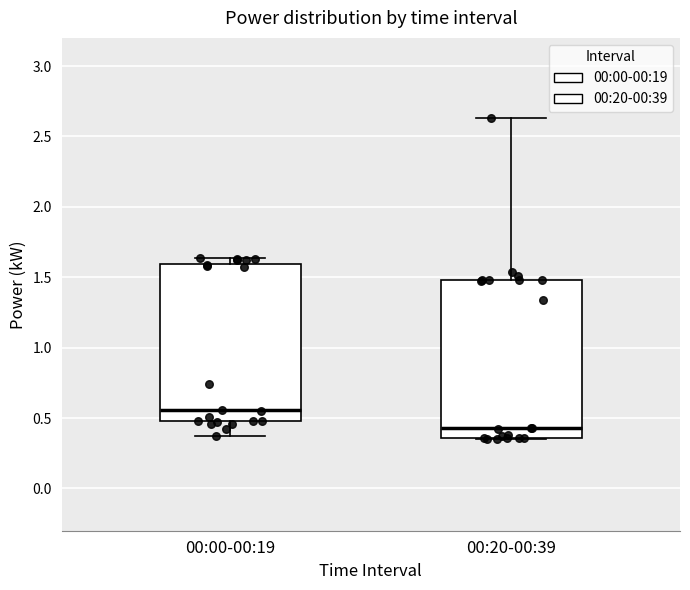

Reading left to right, read every box against the y-axis: the position of its median line, the range the box covers, and the ends of its whiskers. The values are not printed on the chart, so give them approximately, as read against the axis.

00:00-00:19: median 0.55, box 0.50 to 1.60, whiskers 0.35 to 1.65
00:20-00:39: median 0.45, box 0.35 to 1.50, whiskers 0.35 to 2.65